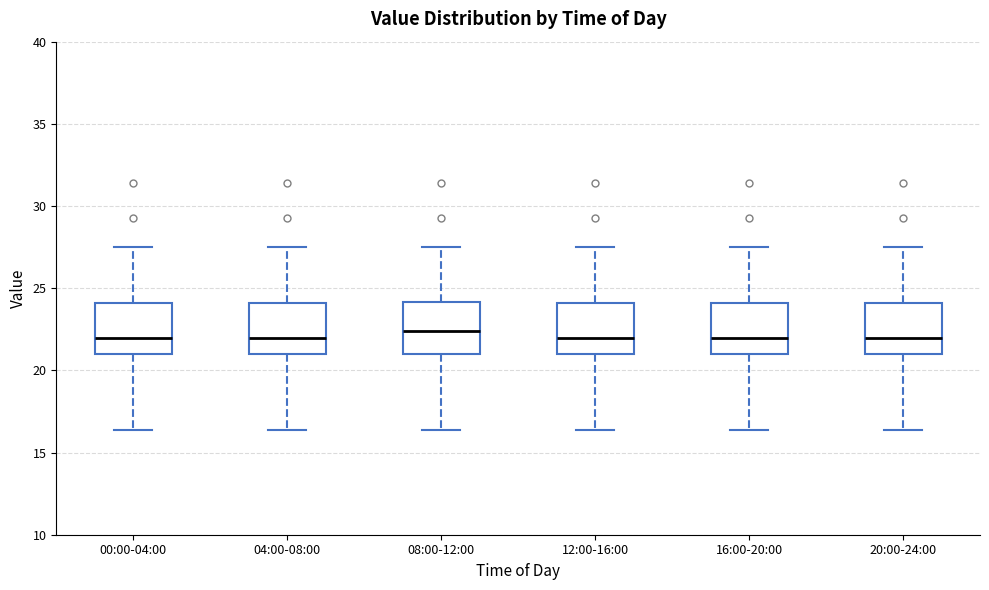

Where does the median line of the box for 08:00-12:00 sit on the y-axis? The values are not printed on the chart, so give them approximately, as read against the axis.

22.5